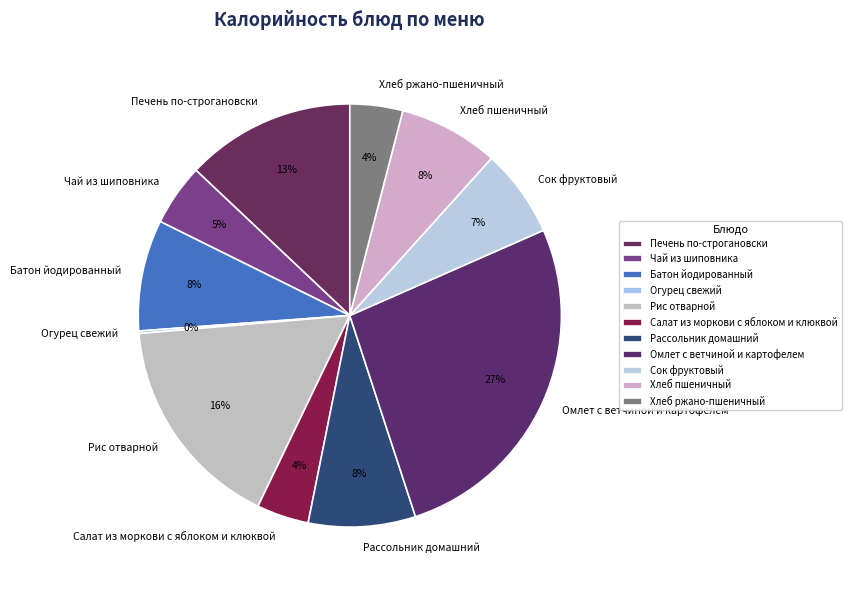

Is the sum of Омлет с ветчиной и картофелем and Печень по-строгановски greater than half?

No